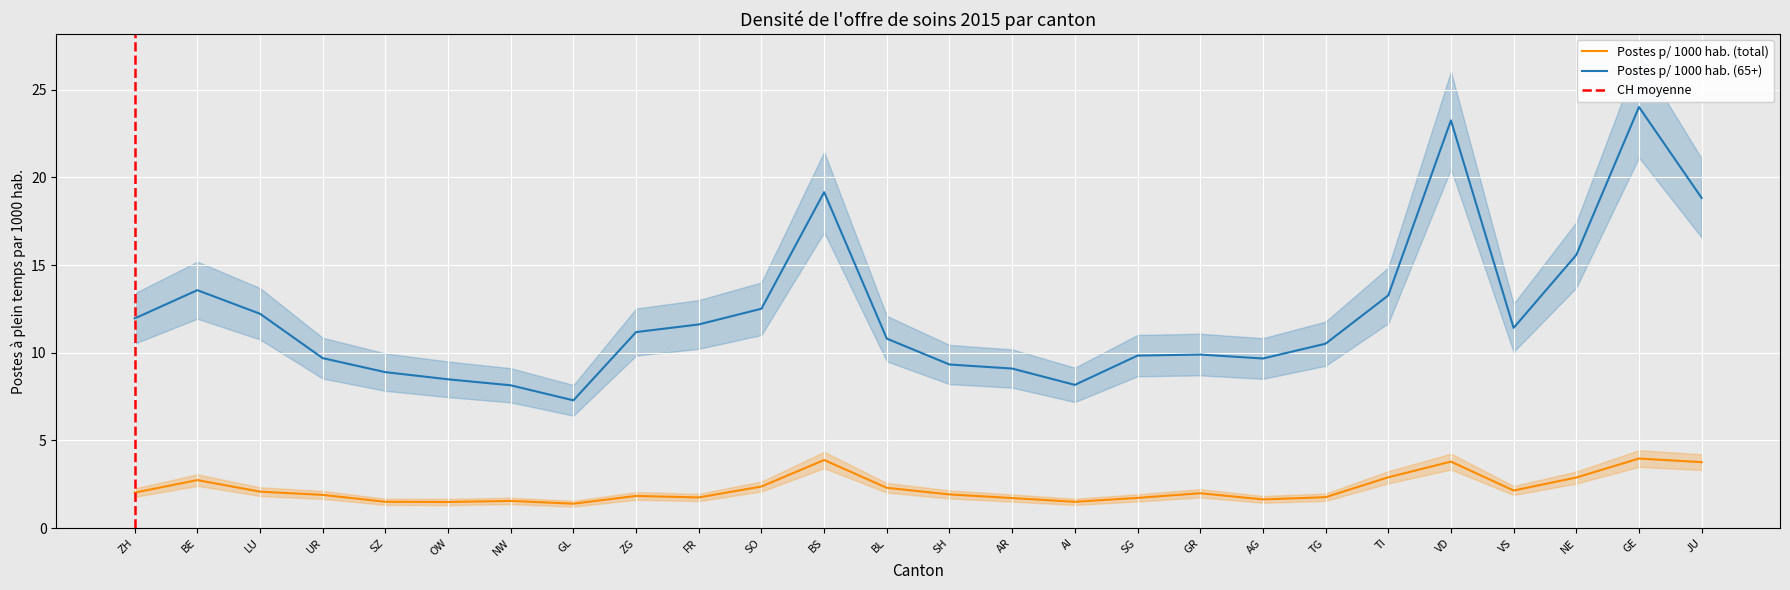

Reading left to right, what are all the values shown in this chart?

Postes p/ 1000 hab. (total): ZH=2.0	BE=2.7	LU=2.1	UR=1.9	SZ=1.5	OW=1.5	NW=1.5	GL=1.4	ZG=1.8	FR=1.7	SO=2.4	BS=3.9	BL=2.3	SH=1.9	AR=1.7	AI=1.5	SG=1.7	GR=2.0	AG=1.6	TG=1.8	TI=2.9	VD=3.8	VS=2.1	NE=2.9	GE=4.0	JU=3.8
Postes p/ 1000 hab. (65+): ZH=12.0	BE=13.6	LU=12.2	UR=9.7	SZ=8.9	OW=8.5	NW=8.1	GL=7.3	ZG=11.2	FR=11.6	SO=12.5	BS=19.2	BL=10.8	SH=9.3	AR=9.1	AI=8.2	SG=9.8	GR=9.9	AG=9.7	TG=10.5	TI=13.3	VD=23.2	VS=11.4	NE=15.6	GE=24.0	JU=18.8